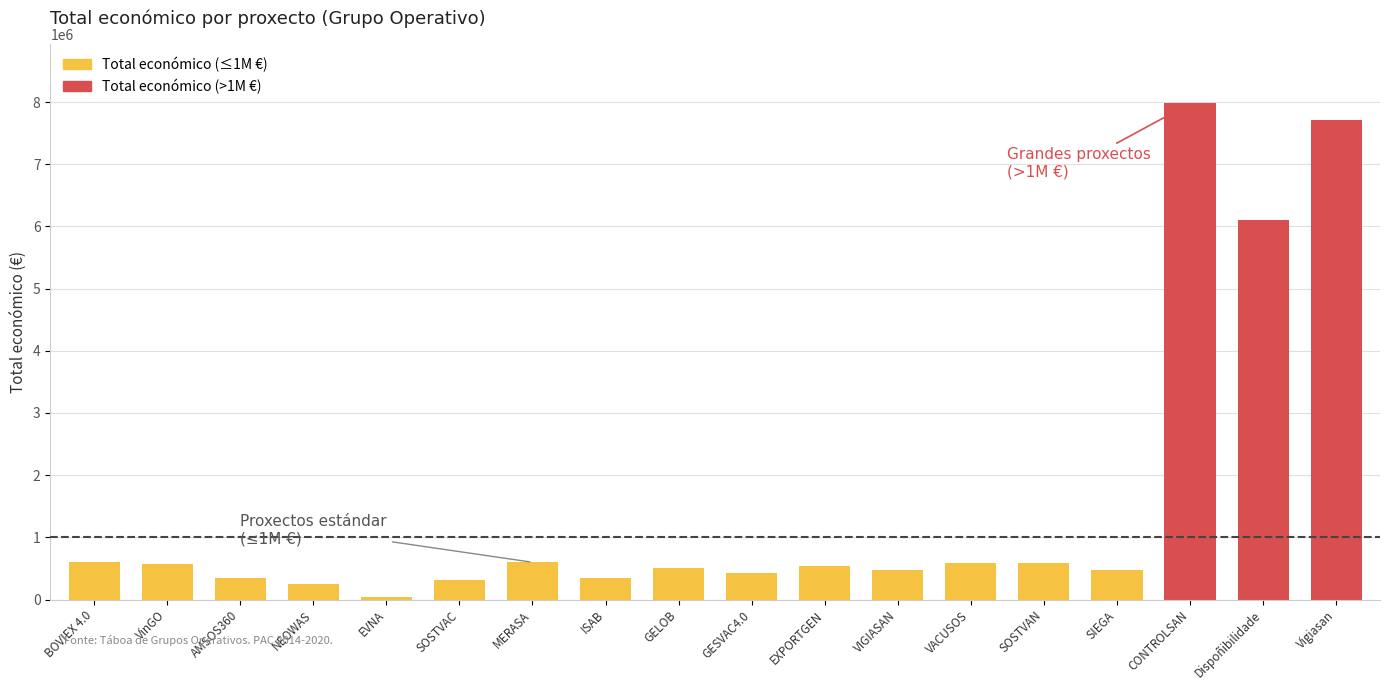

Between GELOB and EXPORTGEN, which is larger?

EXPORTGEN